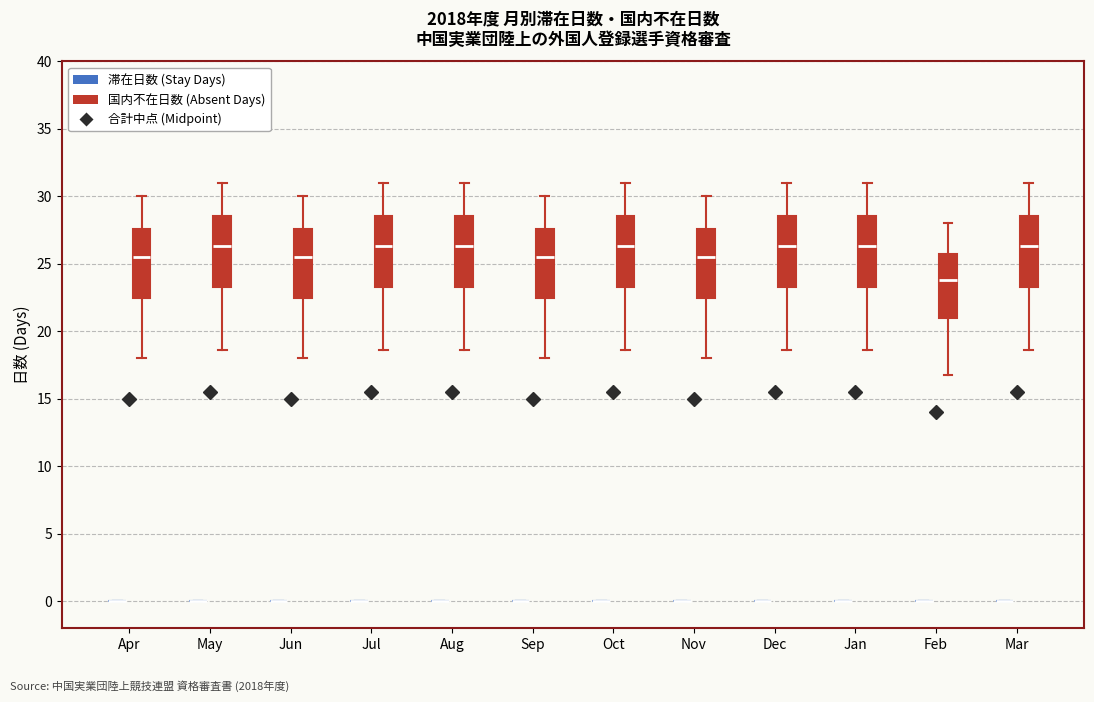

Reading left to right, transcribe this box plot: for each box, give where its median line is, the range the box spans, and where its two whiskers end, as read against the y-axis. The values are not printed on the chart, so give them approximately, as read against the axis.

Apr (滞在日数 (Stay Days)): box collapsed to a line at 0.0, whiskers 0.0 to 0.0
Apr (国内不在日数 (Absent Days)): median 25.5, box 22.5 to 27.5, whiskers 18.0 to 30.0
May (滞在日数 (Stay Days)): box collapsed to a line at 0.0, whiskers 0.0 to 0.0
May (国内不在日数 (Absent Days)): median 26.5, box 23.5 to 28.5, whiskers 18.5 to 31.0
Jun (滞在日数 (Stay Days)): box collapsed to a line at 0.0, whiskers 0.0 to 0.0
Jun (国内不在日数 (Absent Days)): median 25.5, box 22.5 to 27.5, whiskers 18.0 to 30.0
Jul (滞在日数 (Stay Days)): box collapsed to a line at 0.0, whiskers 0.0 to 0.0
Jul (国内不在日数 (Absent Days)): median 26.5, box 23.5 to 28.5, whiskers 18.5 to 31.0
Aug (滞在日数 (Stay Days)): box collapsed to a line at 0.0, whiskers 0.0 to 0.0
Aug (国内不在日数 (Absent Days)): median 26.5, box 23.5 to 28.5, whiskers 18.5 to 31.0
Sep (滞在日数 (Stay Days)): box collapsed to a line at 0.0, whiskers 0.0 to 0.0
Sep (国内不在日数 (Absent Days)): median 25.5, box 22.5 to 27.5, whiskers 18.0 to 30.0
Oct (滞在日数 (Stay Days)): box collapsed to a line at 0.0, whiskers 0.0 to 0.0
Oct (国内不在日数 (Absent Days)): median 26.5, box 23.5 to 28.5, whiskers 18.5 to 31.0
Nov (滞在日数 (Stay Days)): box collapsed to a line at 0.0, whiskers 0.0 to 0.0
Nov (国内不在日数 (Absent Days)): median 25.5, box 22.5 to 27.5, whiskers 18.0 to 30.0
Dec (滞在日数 (Stay Days)): box collapsed to a line at 0.0, whiskers 0.0 to 0.0
Dec (国内不在日数 (Absent Days)): median 26.5, box 23.5 to 28.5, whiskers 18.5 to 31.0
Jan (滞在日数 (Stay Days)): box collapsed to a line at 0.0, whiskers 0.0 to 0.0
Jan (国内不在日数 (Absent Days)): median 26.5, box 23.5 to 28.5, whiskers 18.5 to 31.0
Feb (滞在日数 (Stay Days)): box collapsed to a line at 0.0, whiskers 0.0 to 0.0
Feb (国内不在日数 (Absent Days)): median 24.0, box 21.0 to 26.0, whiskers 17.0 to 28.0
Mar (滞在日数 (Stay Days)): box collapsed to a line at 0.0, whiskers 0.0 to 0.0
Mar (国内不在日数 (Absent Days)): median 26.5, box 23.5 to 28.5, whiskers 18.5 to 31.0